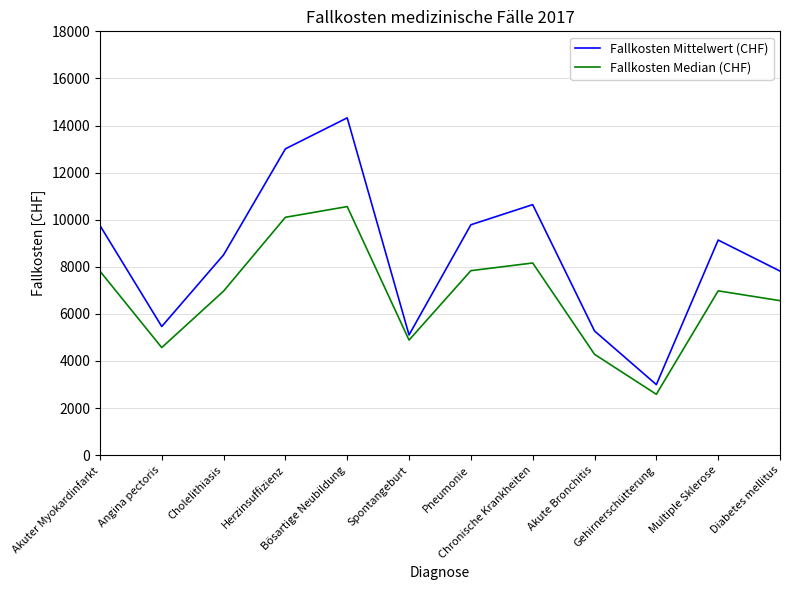

At Diabetes mellitus, list the series in order from smallest to largest.

Fallkosten Median (CHF), Fallkosten Mittelwert (CHF)